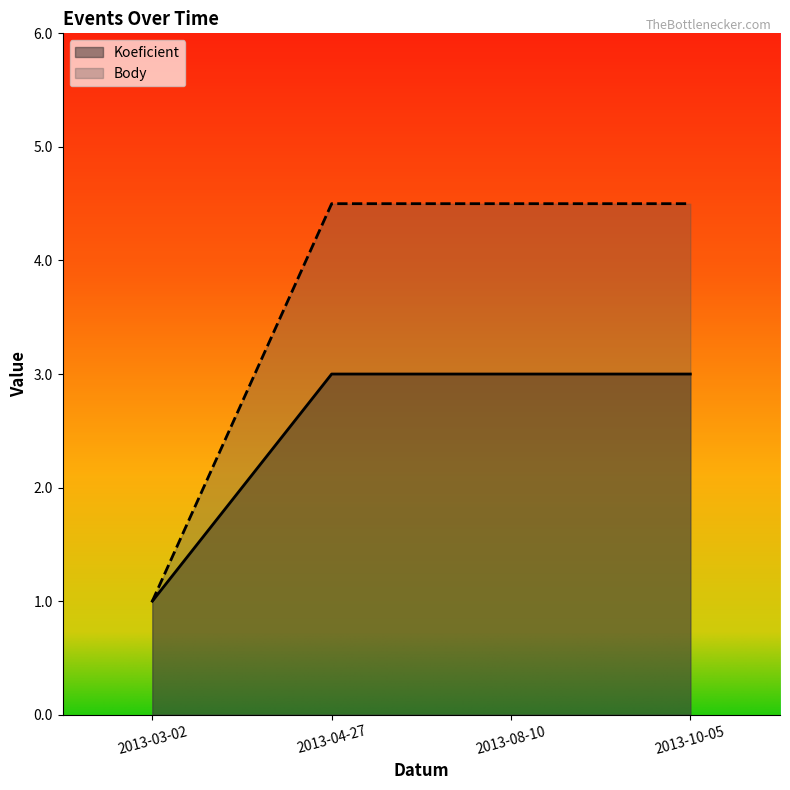

True or false: Body and Koeficient intersect in this chart.

False